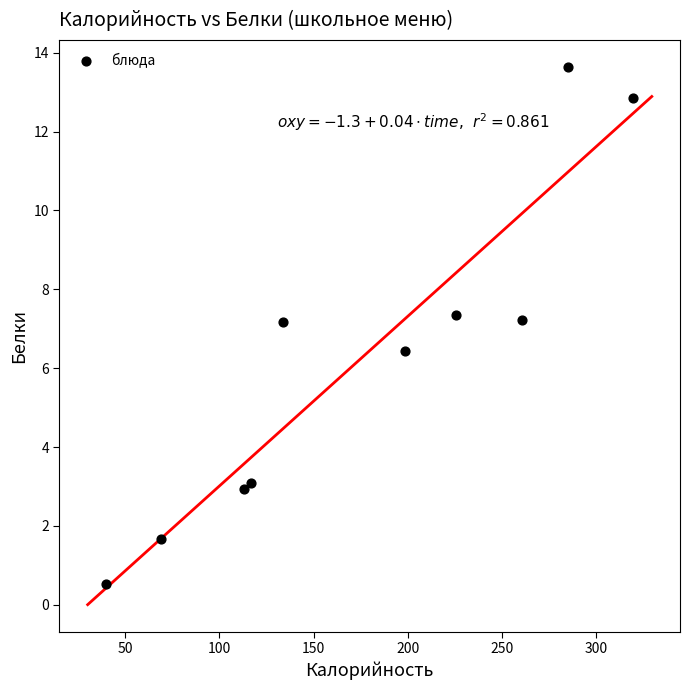

What is the average X value?

176.2